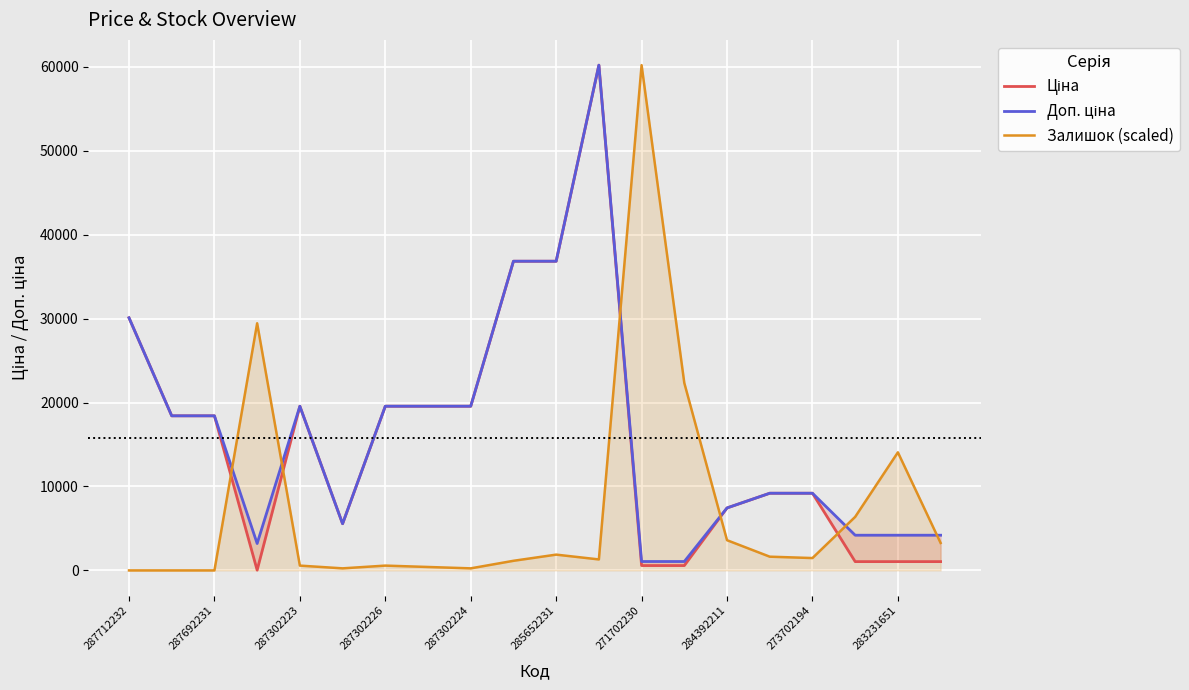

At which label does Залишок (scaled) reach its peak?

271702230